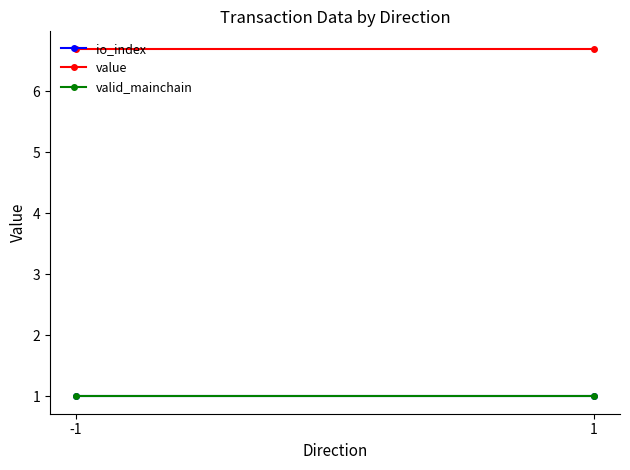

Read the io_index value at 1.

1.0